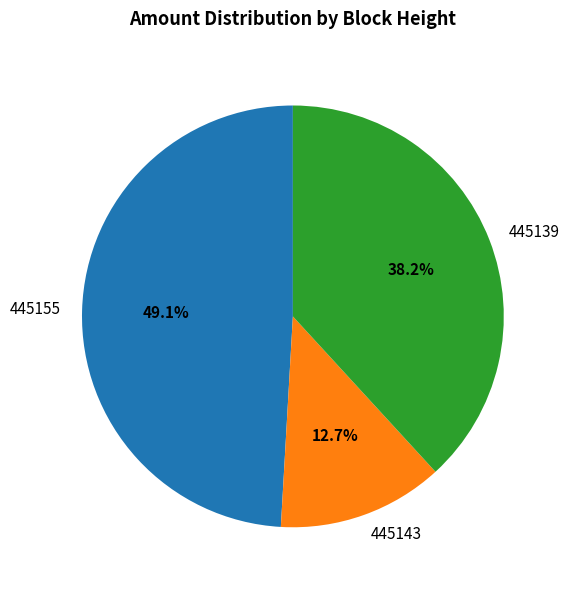

What percentage is the 445155 slice, to the nearest percent?

49%